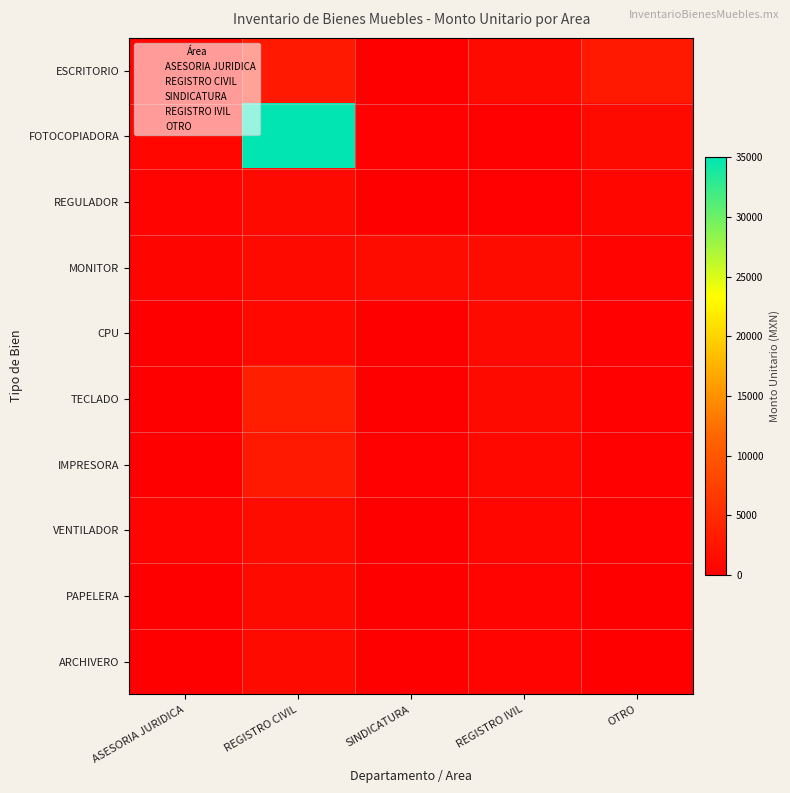

What is the difference between the highest and lowest values at ARCHIVERO?

1180